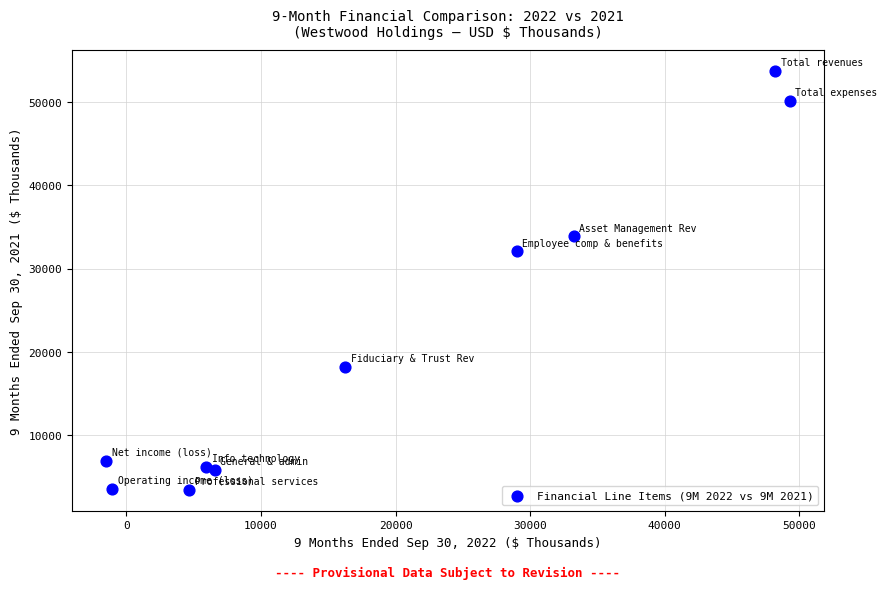

What Y value in the scatter plot is closest to 28567?

32053